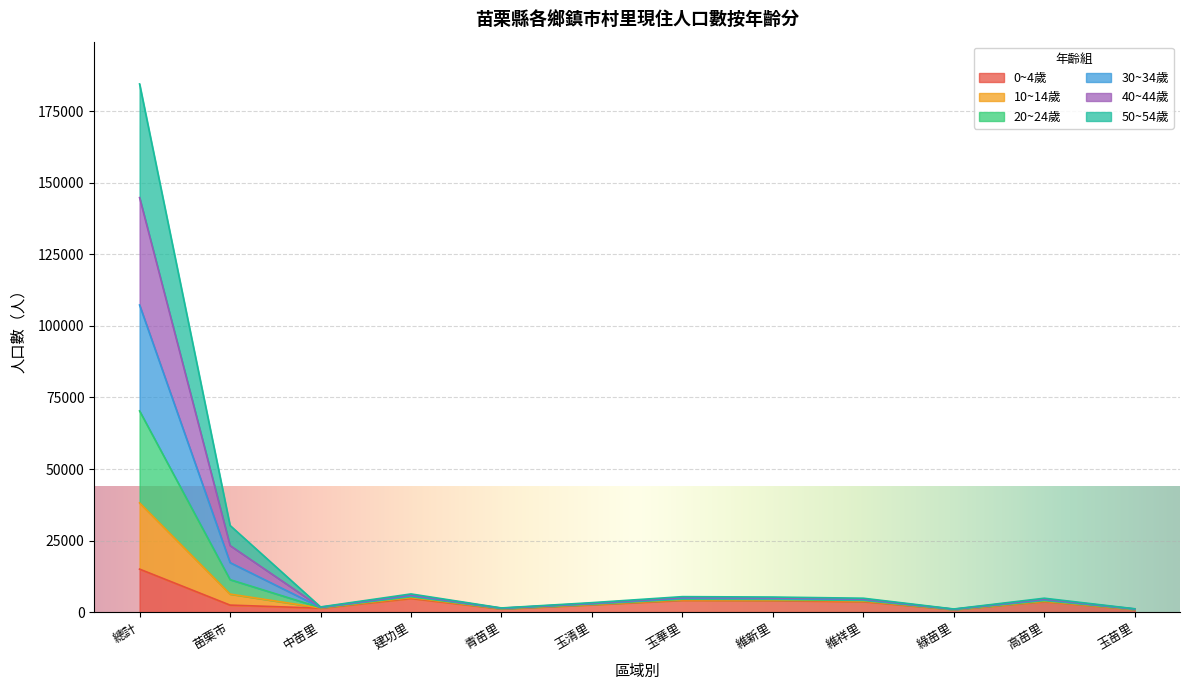

What is the label of the 2nd point from the left?

苗栗市